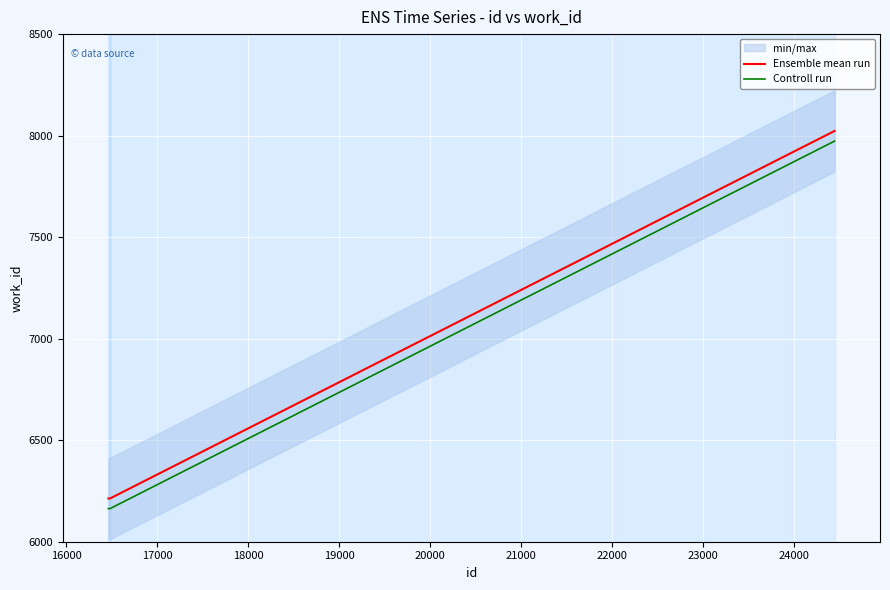

True or false: Ensemble mean run and Controll run intersect in this chart.

False